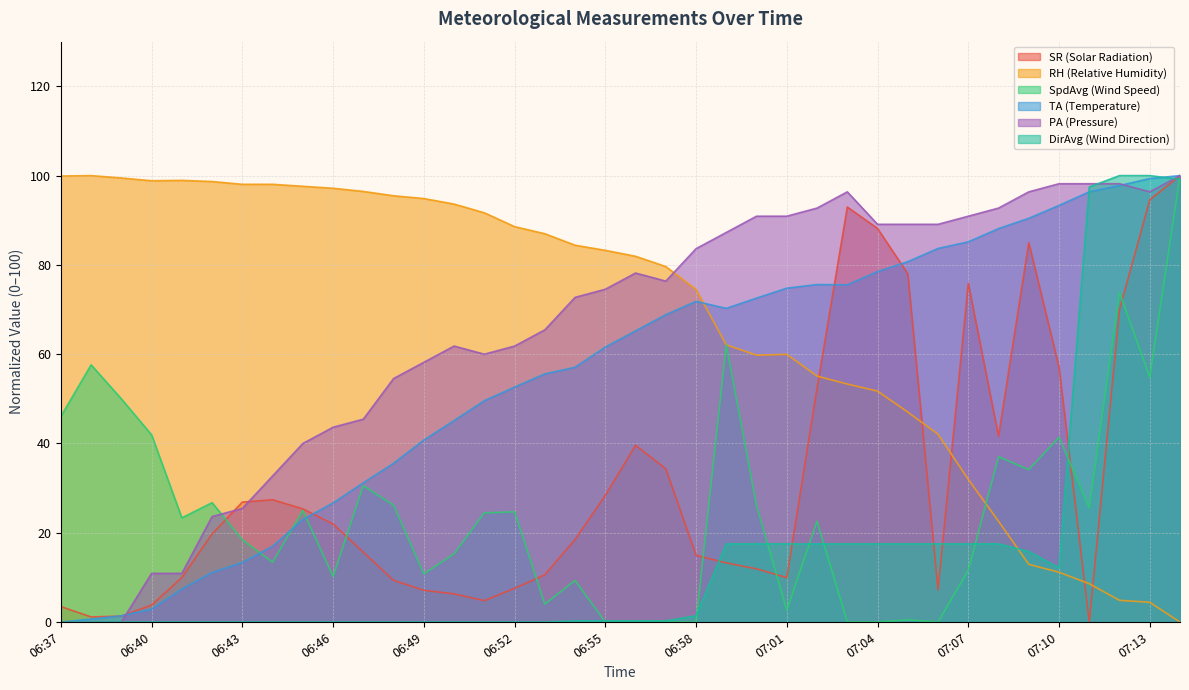

What is the sum of the SR (Solar Radiation) values at 07:02 and 06:37?

55.9